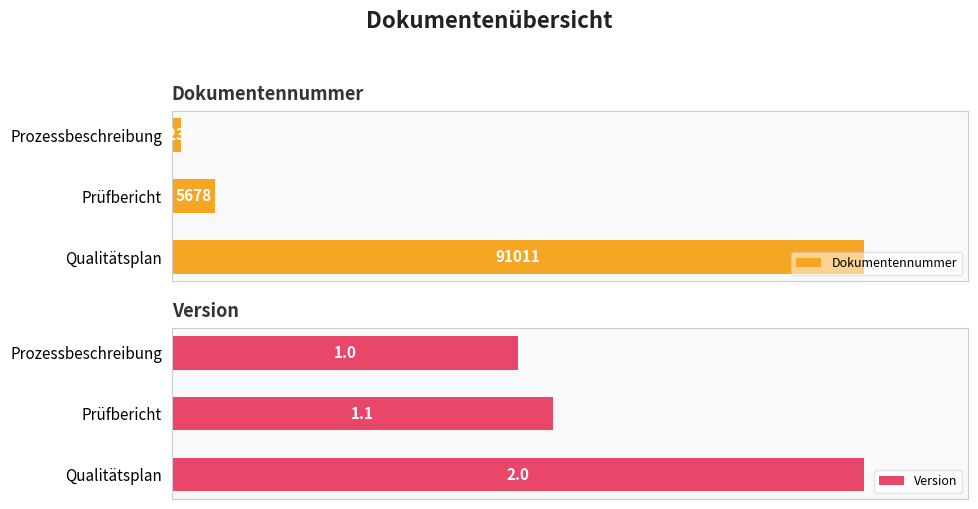

What is the greatest value displayed?

91011.0